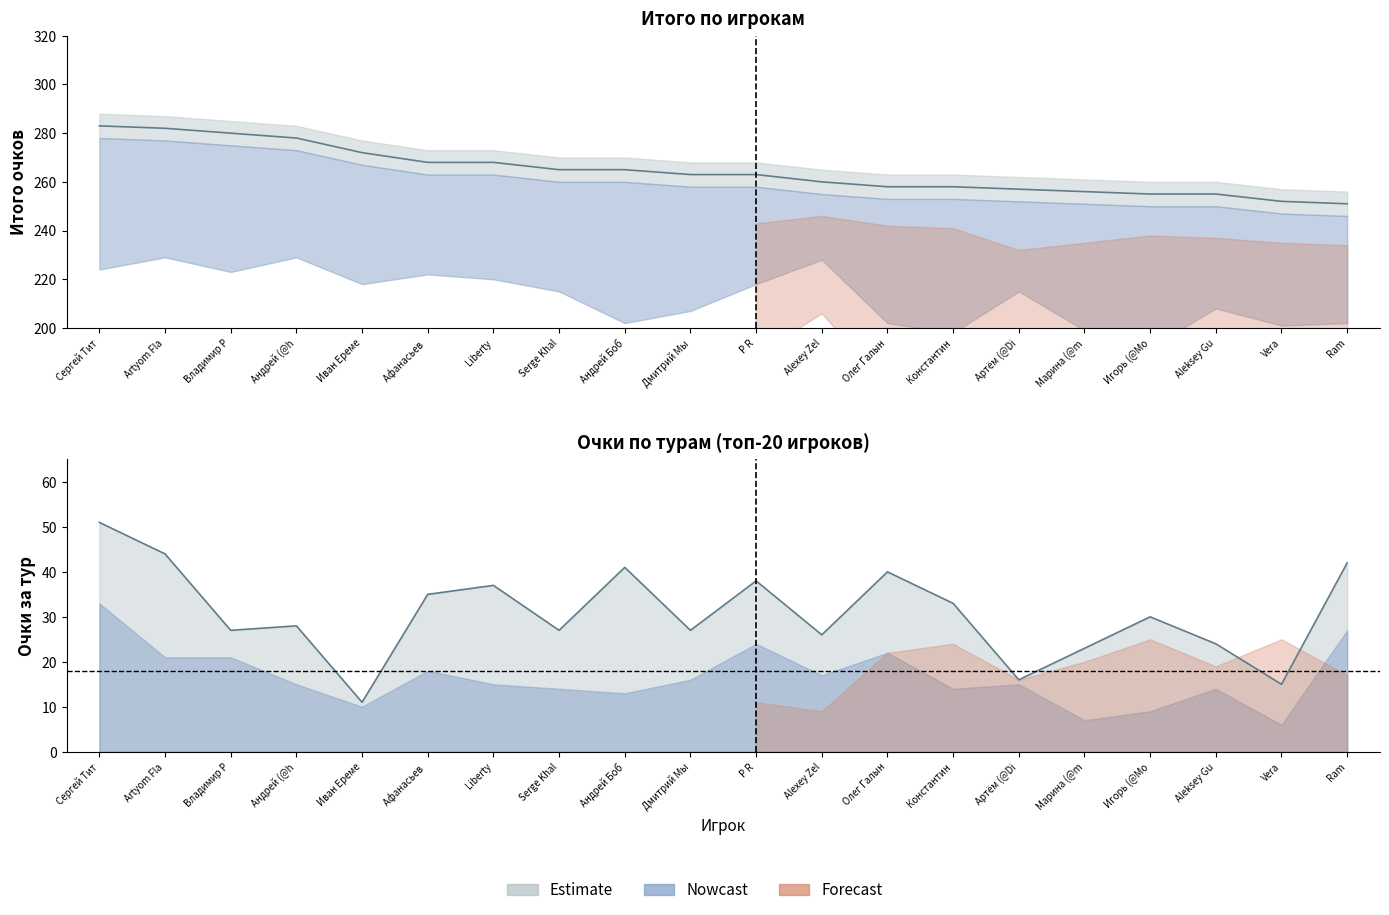

In тур_24, how many points are higher than both neighbors (excluding endpoints)?

4